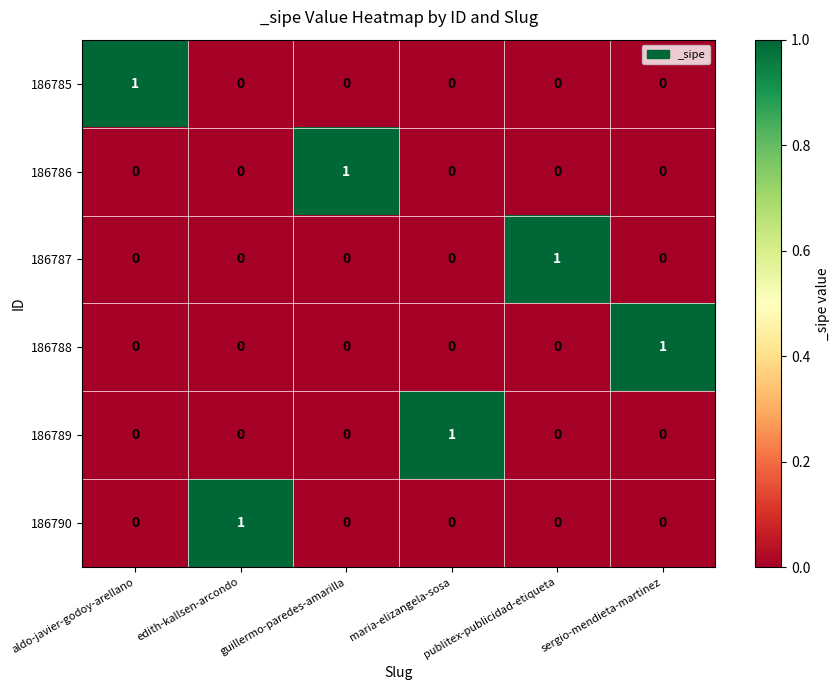

How many 186788 values are between 0 and 1?

6